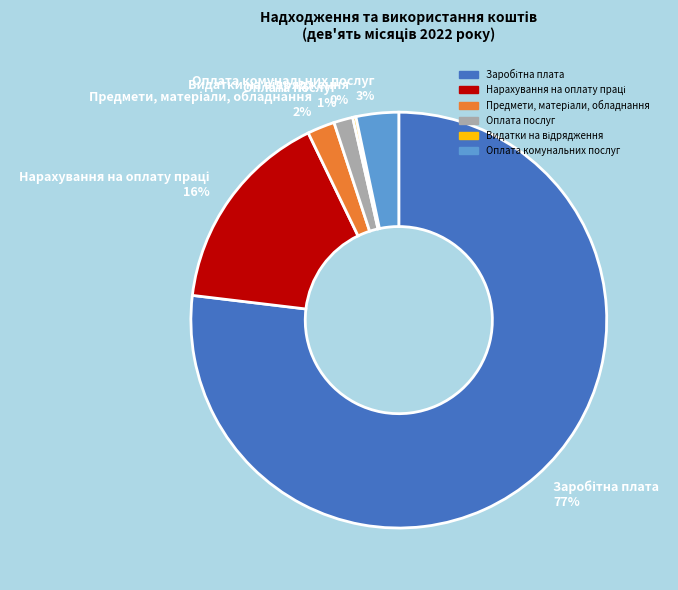

Is there any slice that represents more than half of the pie?

Yes